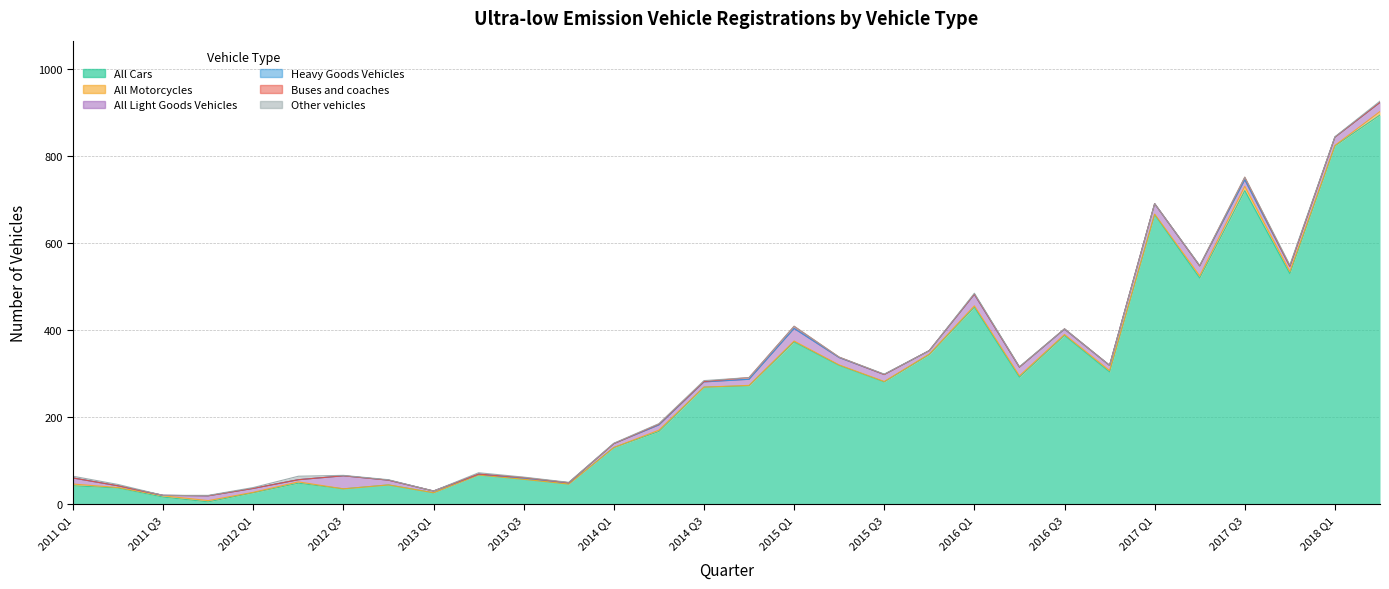

In All Cars, how many points are lower than both neighbors (excluding endpoints)?

9